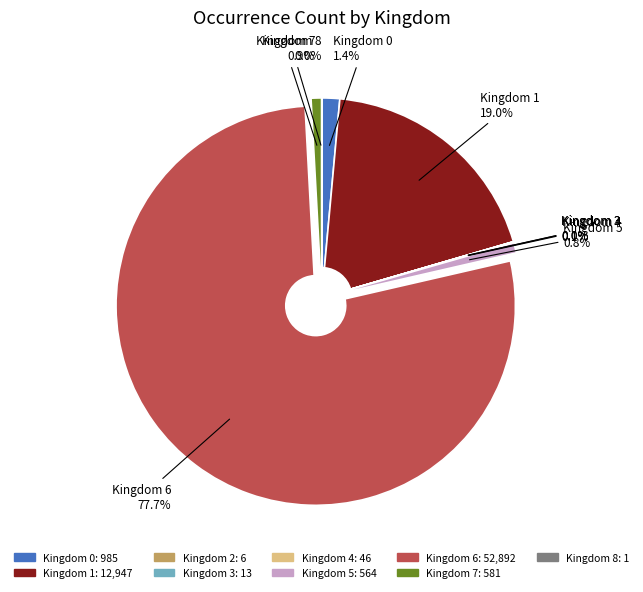

Which category has the biggest portion of the pie?

Kingdom 6